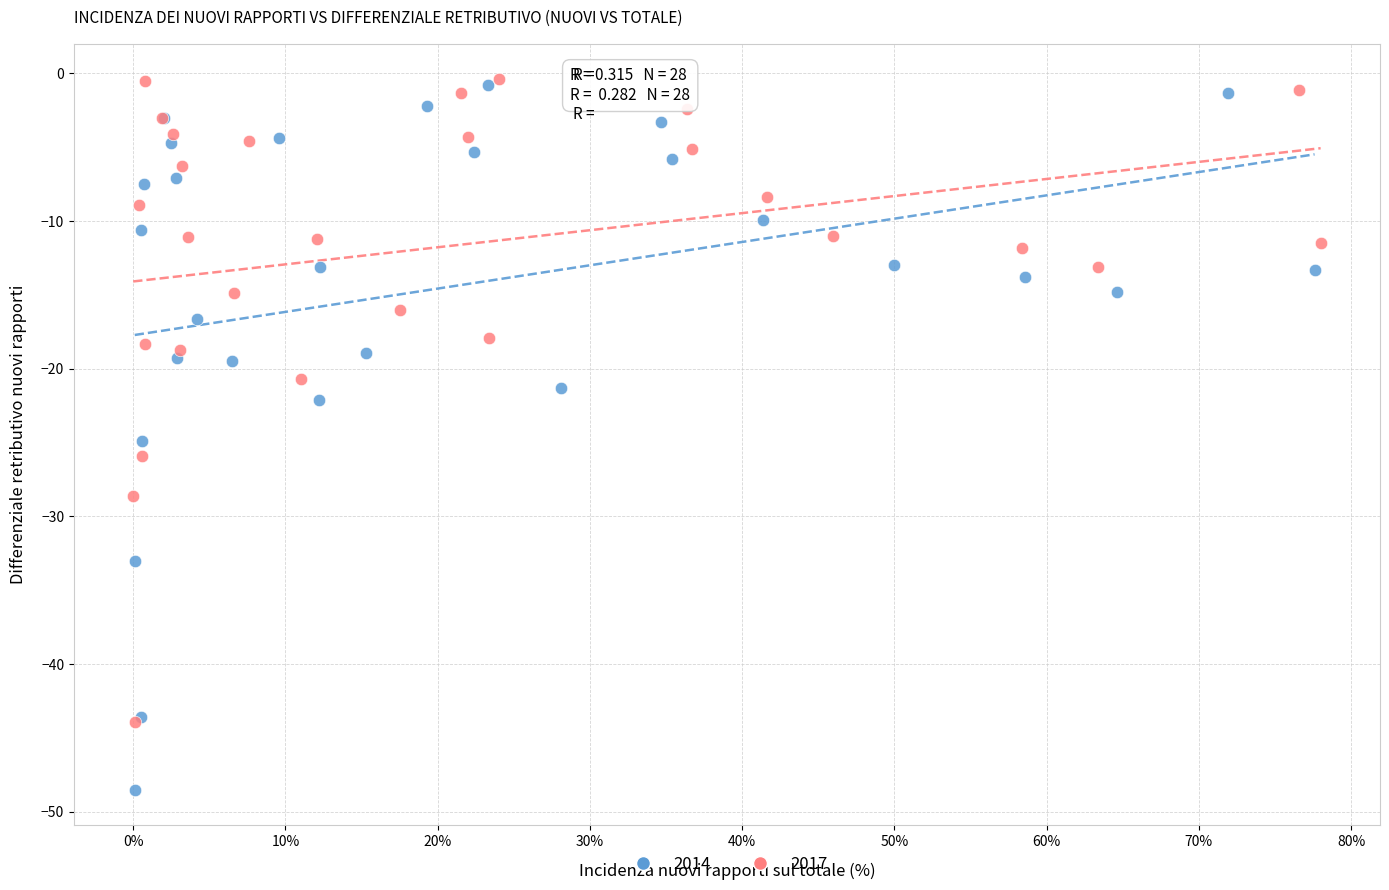

Which series reaches the minimum Y coordinate?

2014